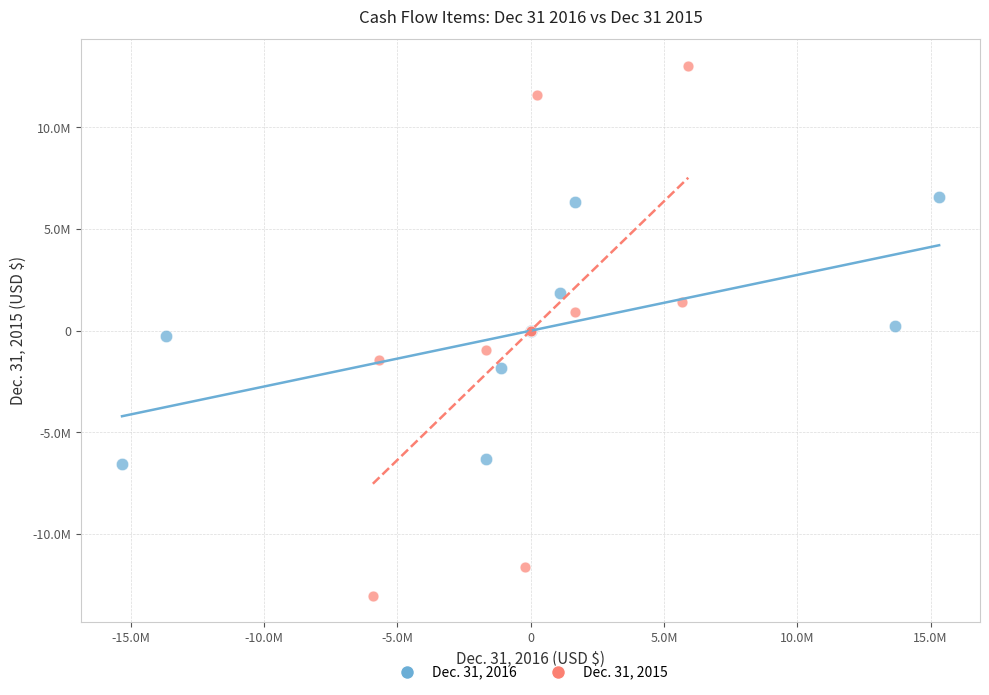

What are all the series names shown in the legend?

Dec. 31, 2016, Dec. 31, 2015